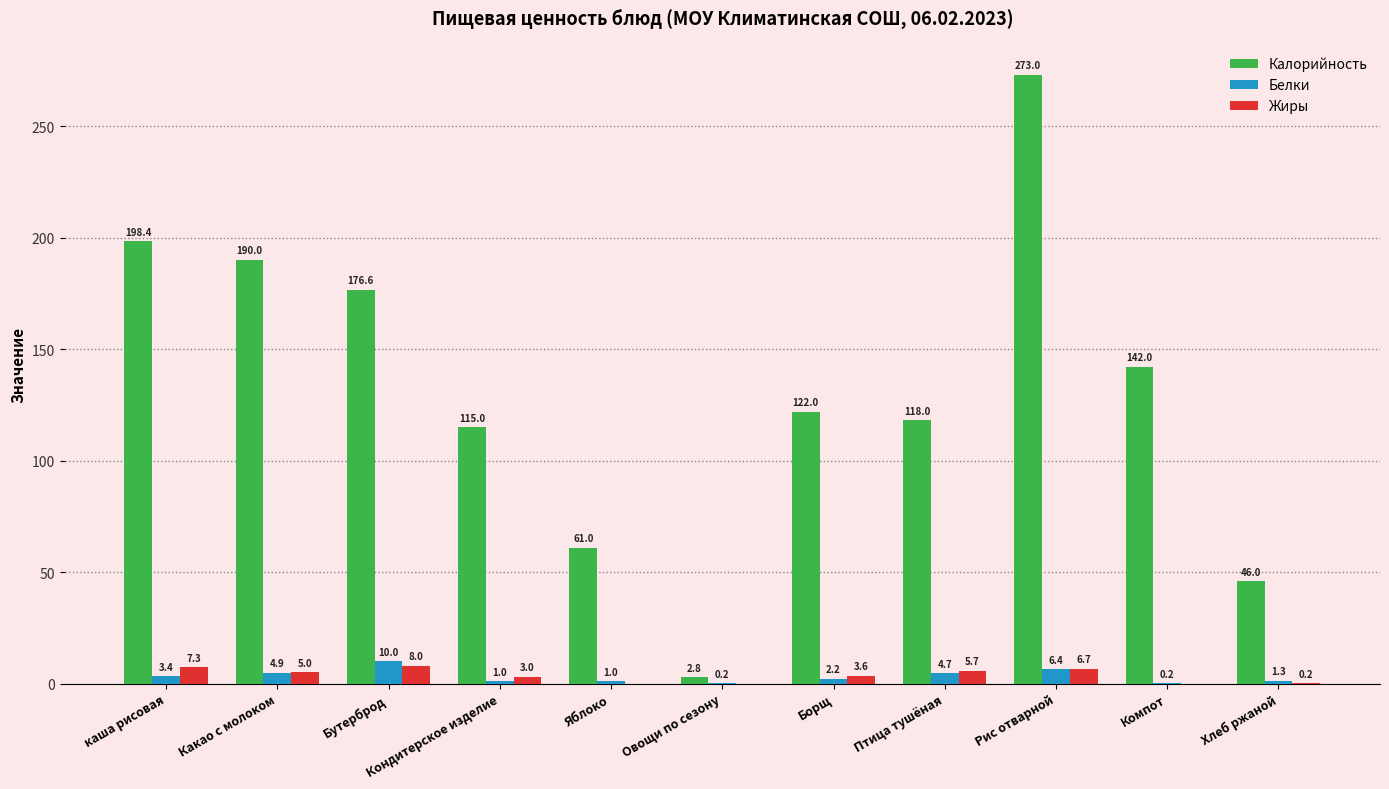

Which series changed the most between Кондитерское изделие and Овощи по сезону?

Калорийность